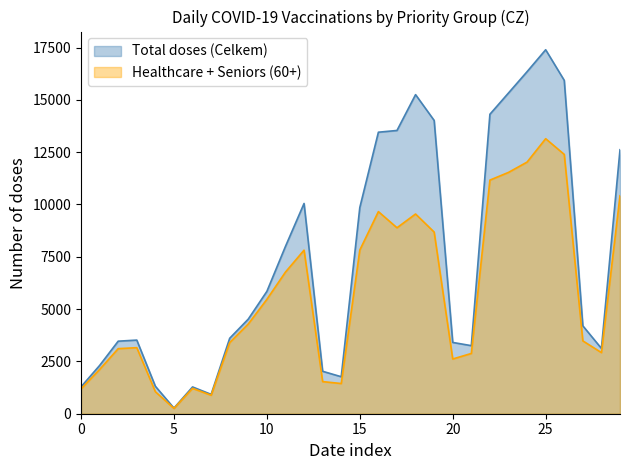

The value of Total doses (Celkem) at 20 is 3407. True or false?

True